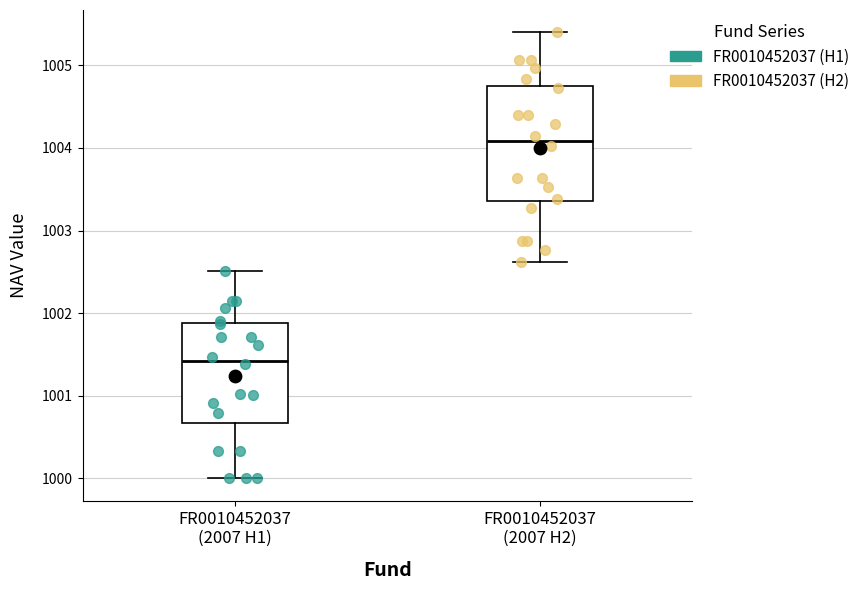

Reading left to right, read every box against the y-axis: the position of its median line, the range the box covers, and the ends of its whiskers. The values are not printed on the chart, so give them approximately, as read against the axis.

FR0010452037 (2007 H1): median 1001.4, box 1000.7 to 1001.9, whiskers 1000.0 to 1002.5
FR0010452037 (2007 H2): median 1004.1, box 1003.4 to 1004.8, whiskers 1002.6 to 1005.4